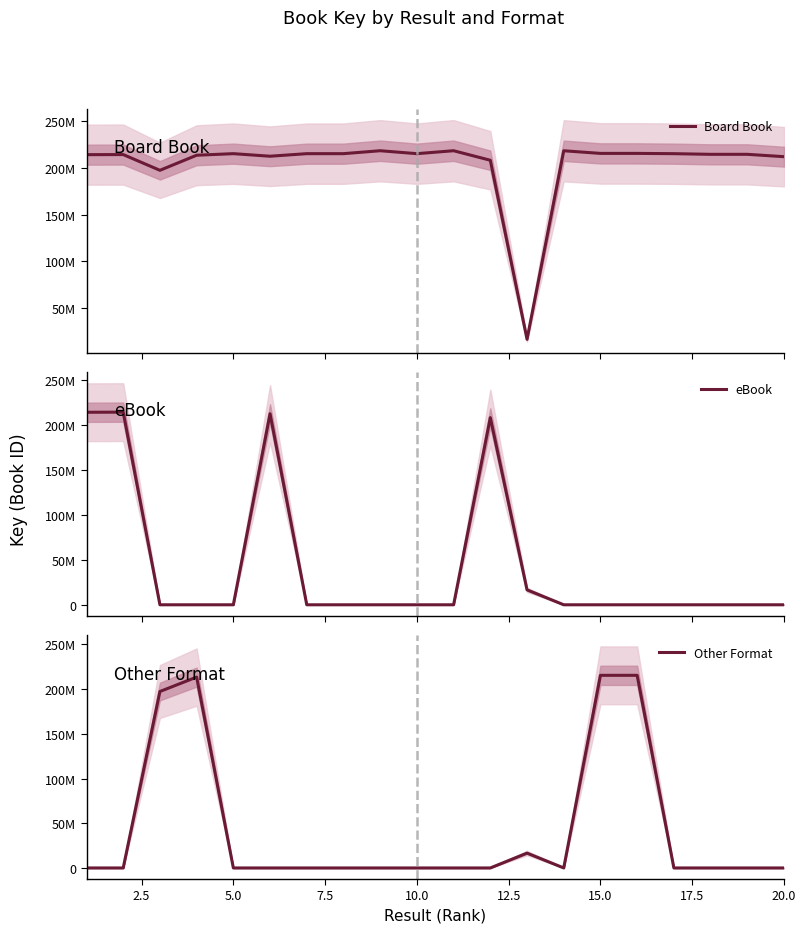

What is the greatest value displayed?

218335874